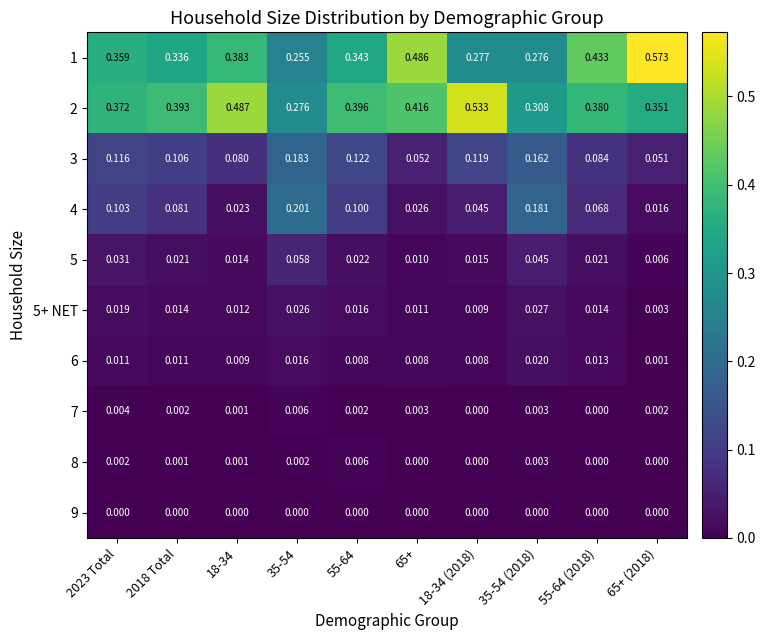

At 35-54, list the series in order from smallest to largest.

9, 8, 7, 6, 5+ NET, 5, 3, 4, 1, 2